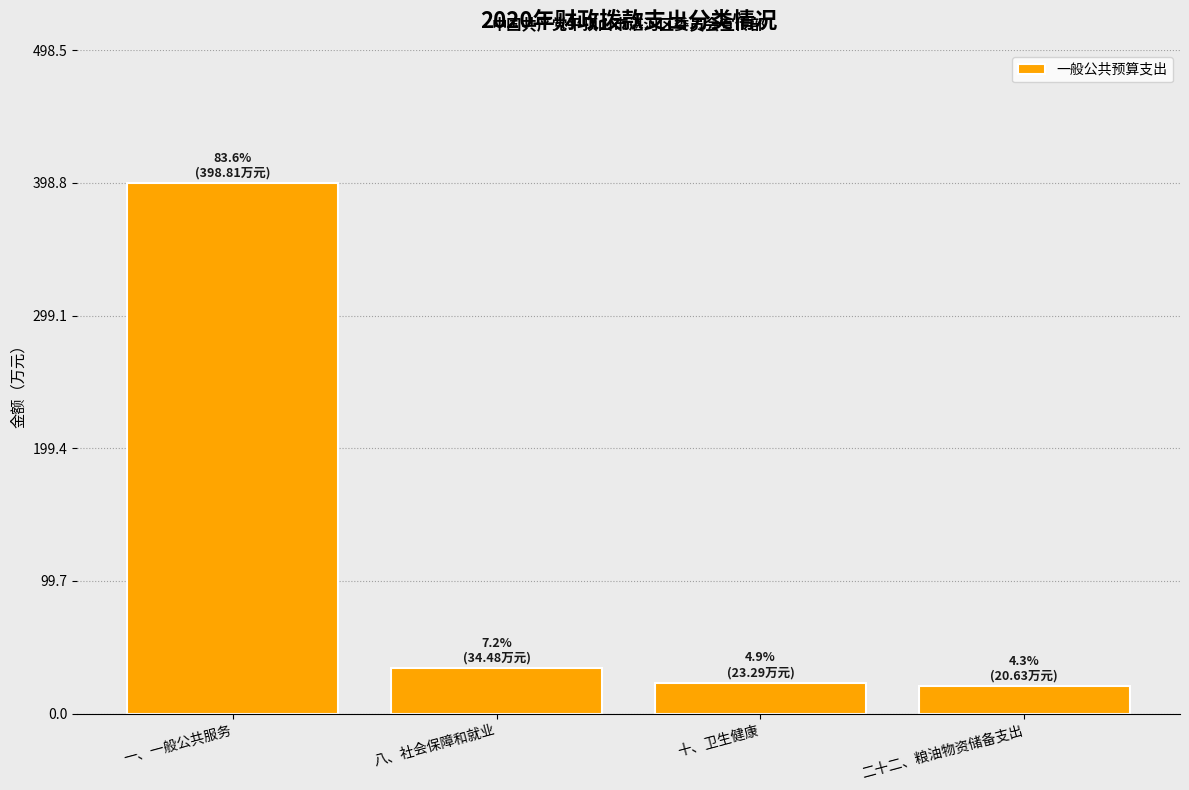

Reading right to left, extract all data points from this chart.

20.6	23.3	34.5	398.8